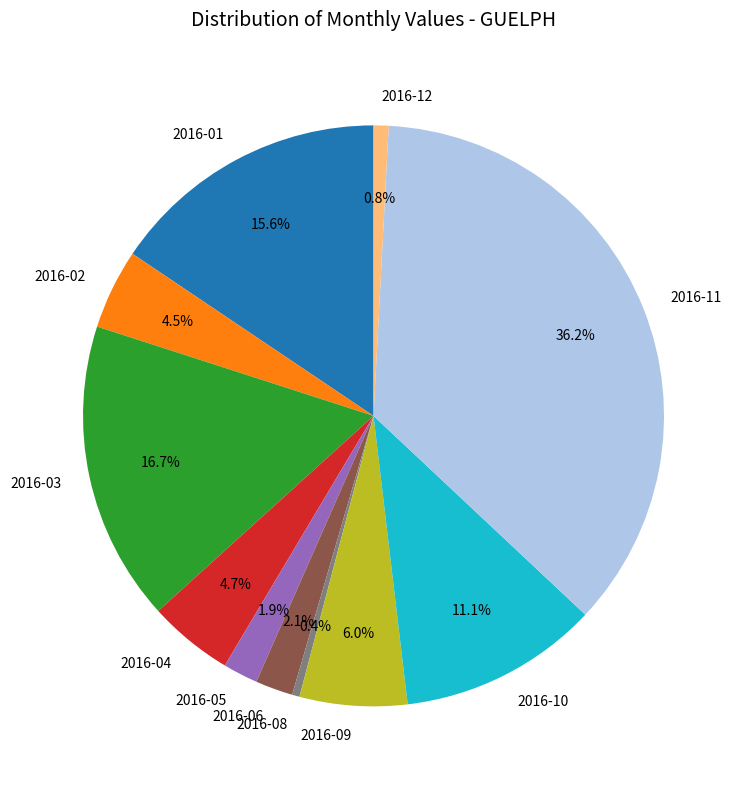

Does 2016-06 account for over 50% of the chart?

No